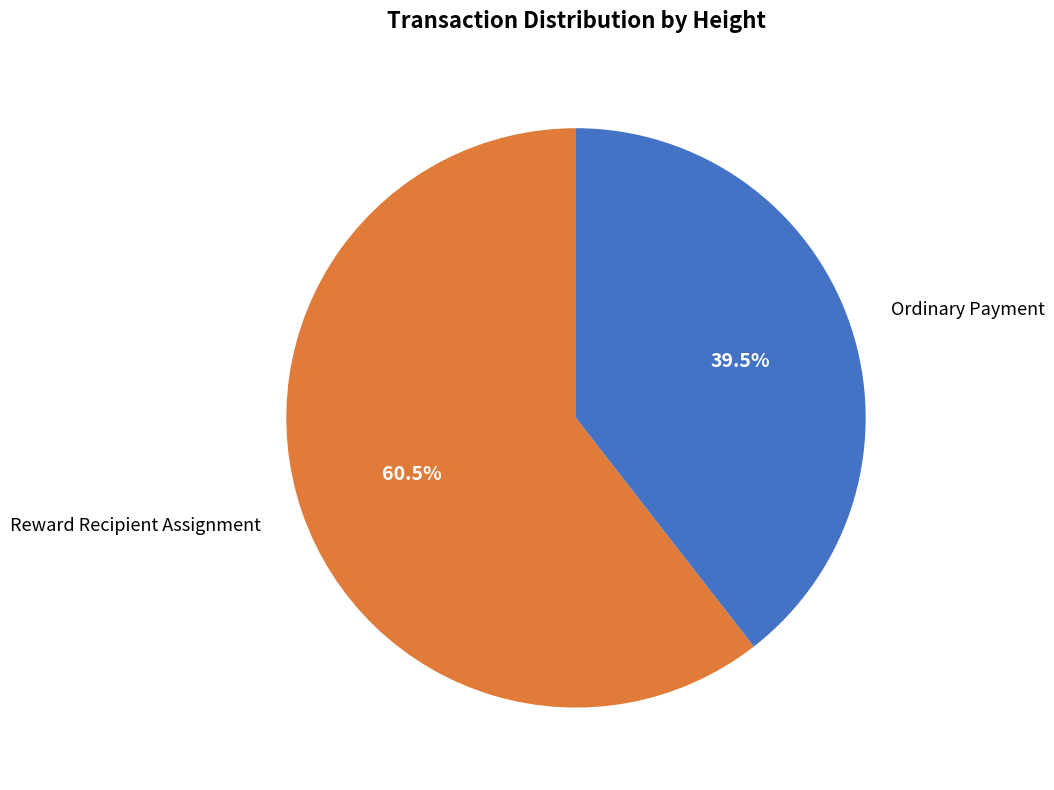

Which slice is the largest?

Reward Recipient Assignment